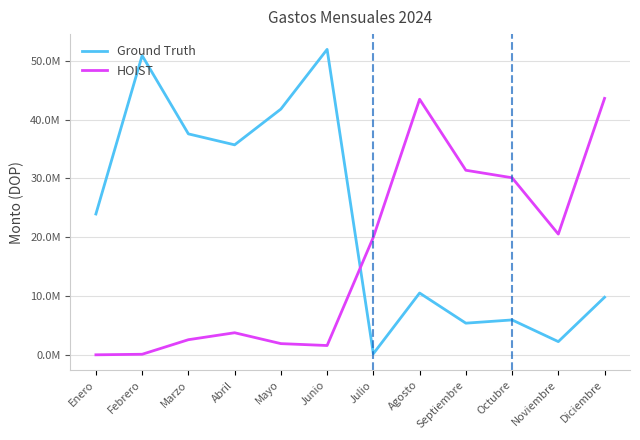

Where is the first local minimum for HOIST?

Junio